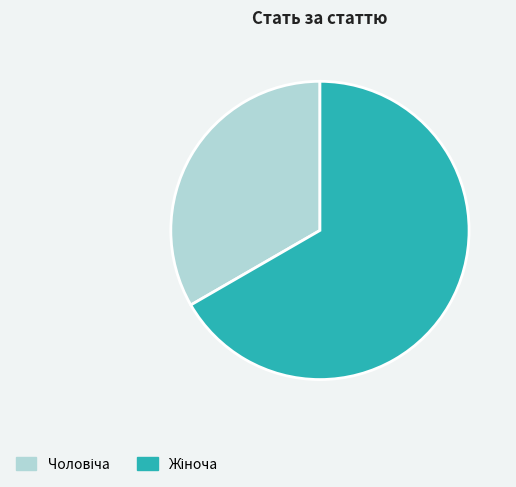

Is there a majority slice in this chart?

Yes